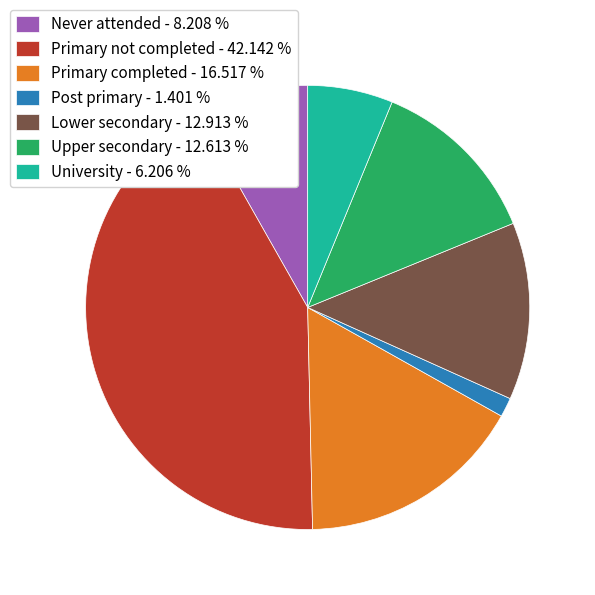

Do University and Upper secondary together represent more than half of the pie?

No